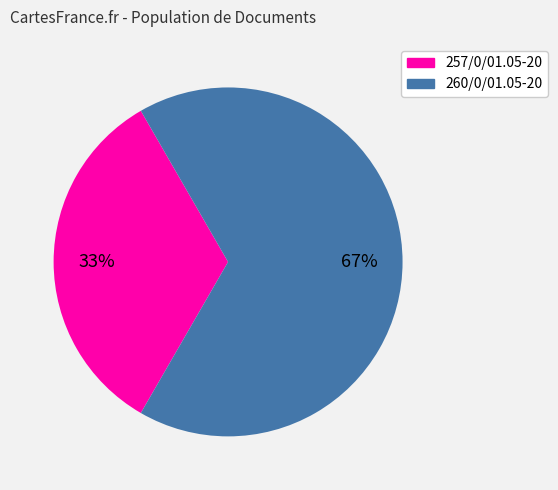

Rank the categories by value from highest to lowest.

260/0/01.05-20, 257/0/01.05-20